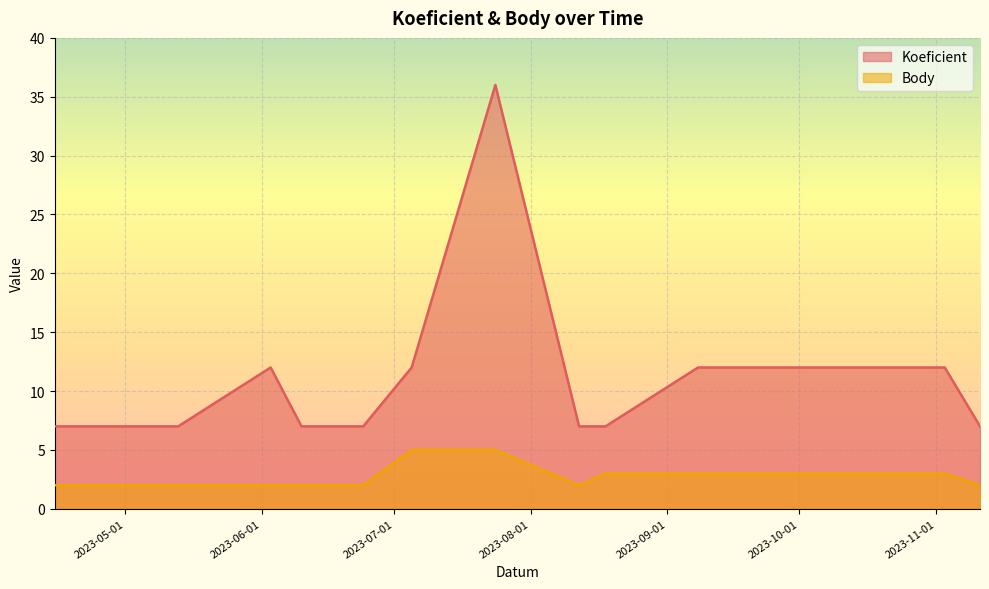

What is the value of the Koeficient point at the 14th from the left?

7